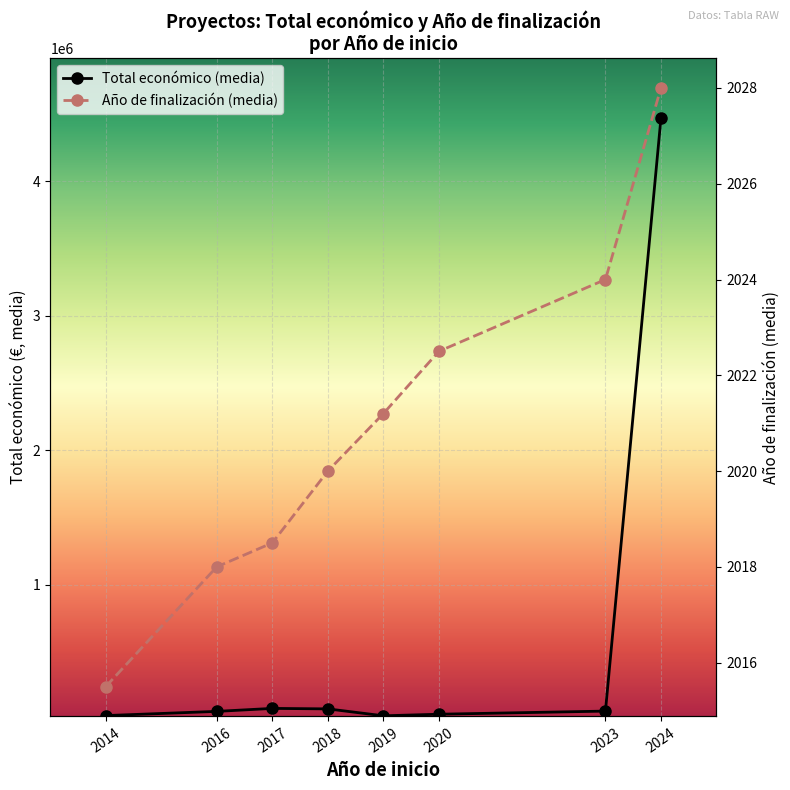

Which category has the lowest value across all series?

2014